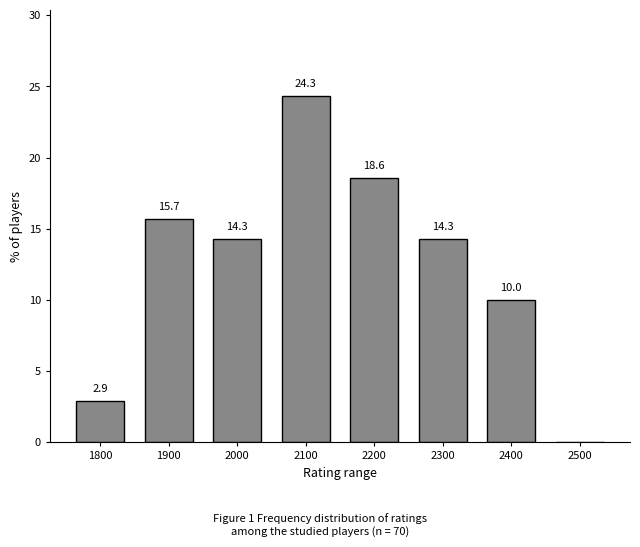

Reading left to right, what are all the values shown in this chart?

1800=2.9	1900=15.7	2000=14.3	2100=24.3	2200=18.6	2300=14.3	2400=10.0	2500=0.0